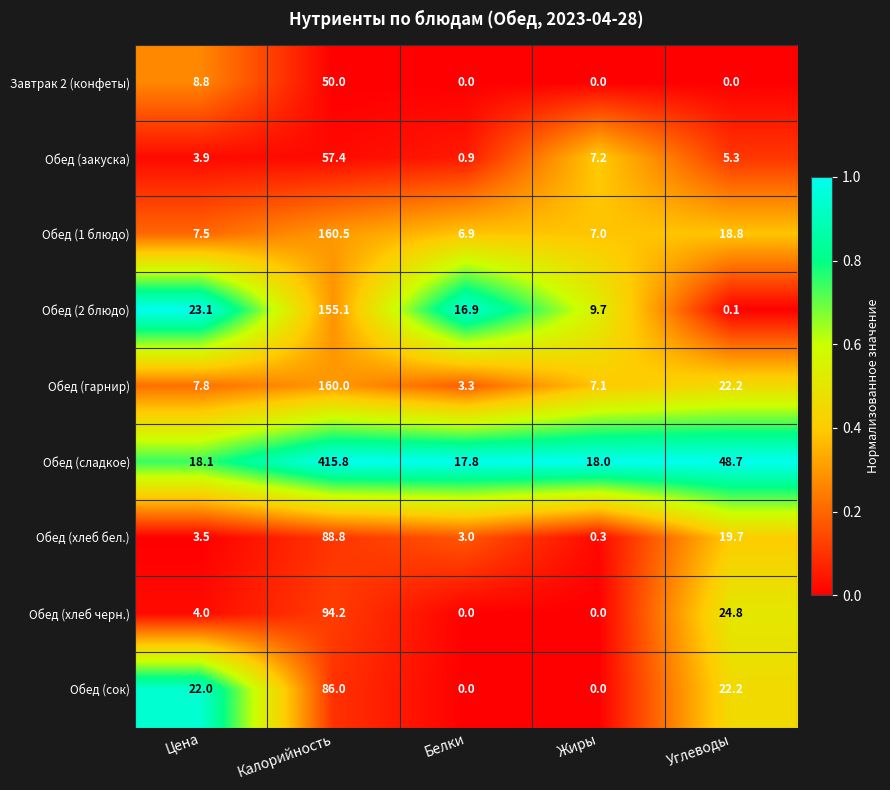

What is the difference between the maximum and minimum values in the Обед (2 блюдо) series?

155.0